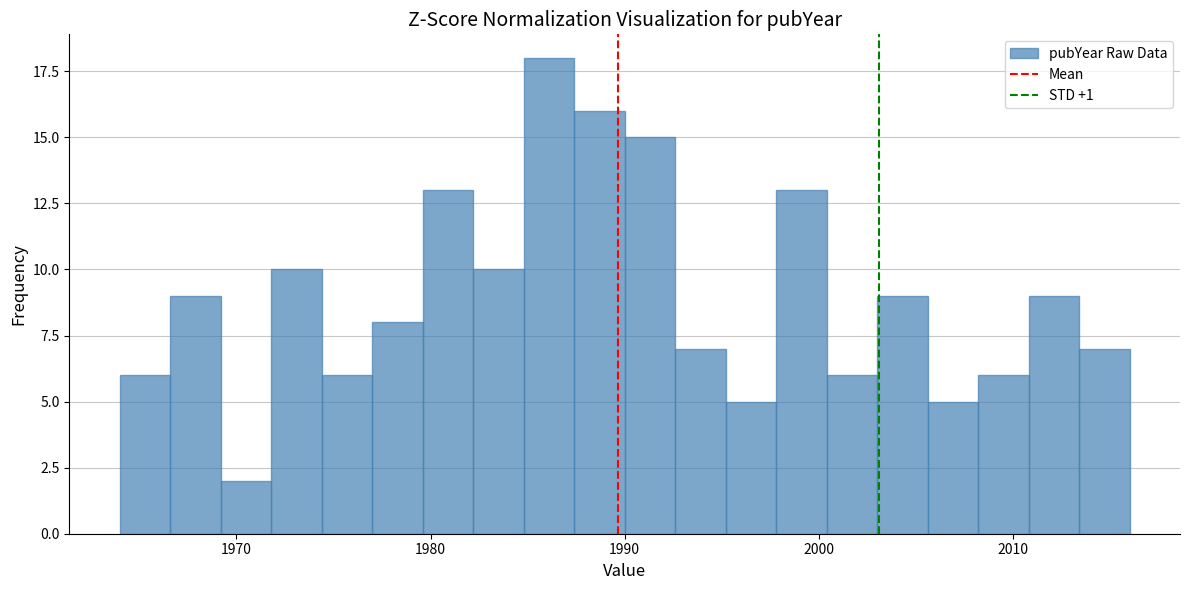

Around what value on the x-axis is the tallest bar? Give the approximate position of its centre, as read against the axis.

1986